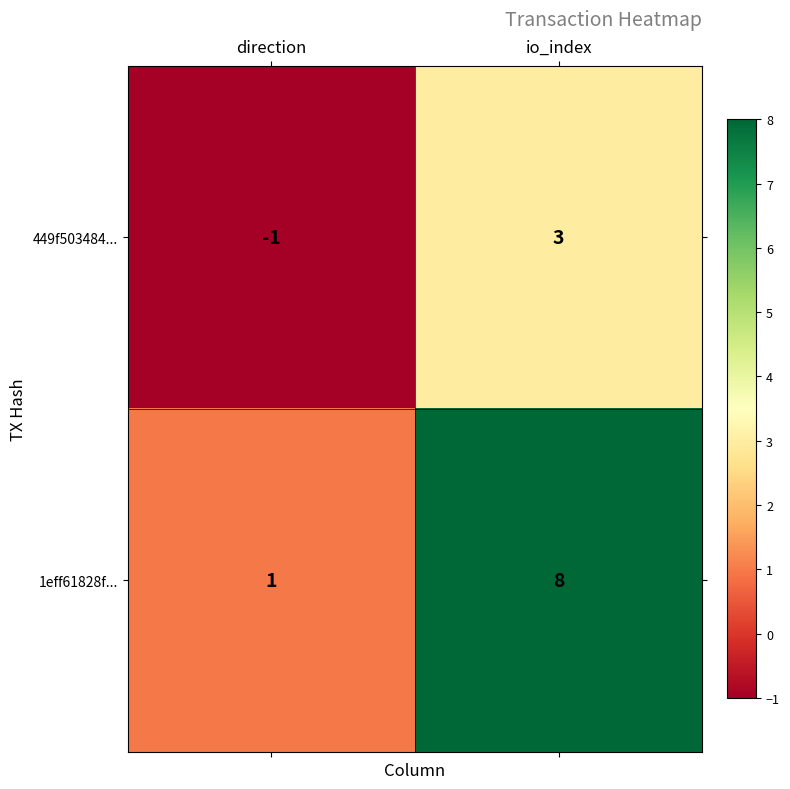

At which label is 1eff61828f... closest to 4?

direction